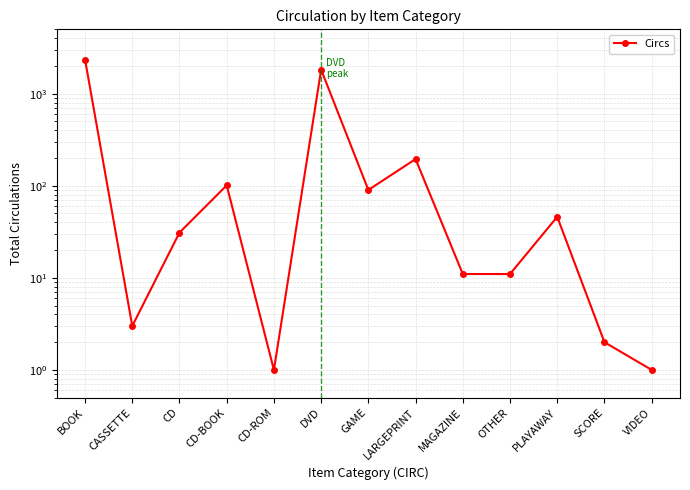

Reading left to right, what are all the values shown in this chart?

BOOK=2348	CASSETTE=3	CD=31	CD-BOOK=101	CD-ROM=1	DVD=1824	GAME=90	LARGEPRINT=195	MAGAZINE=11	OTHER=11	PLAYAWAY=46	SCORE=2	VIDEO=1